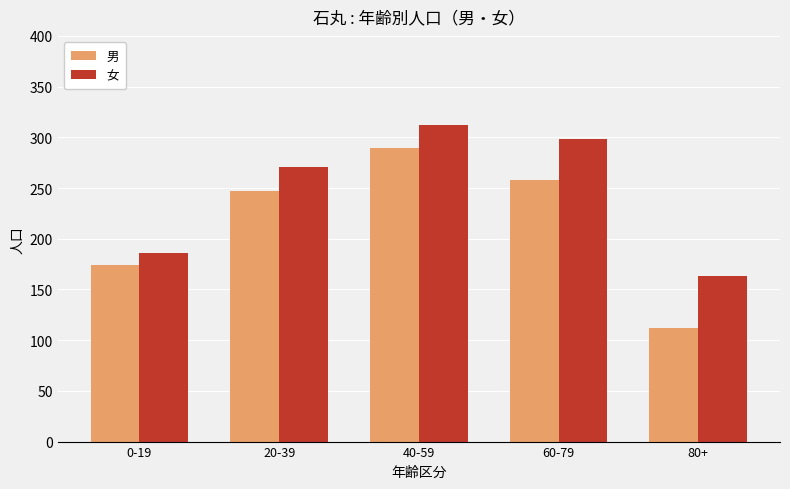

What is the spread (max minus min) of values at 20-39?

24